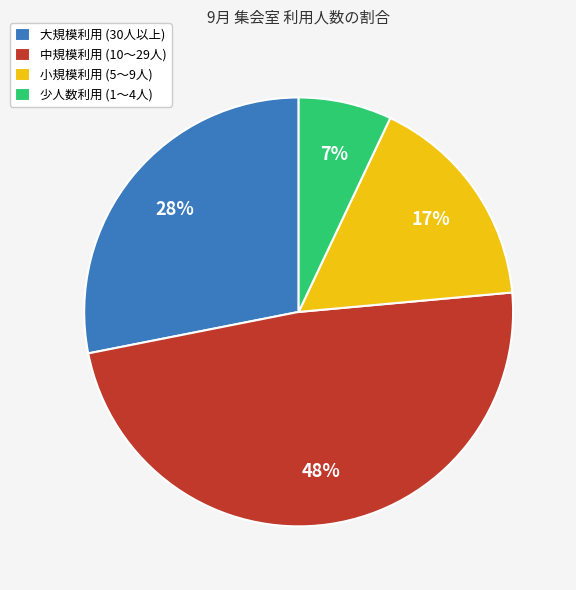

How many slices are in this pie chart?

4